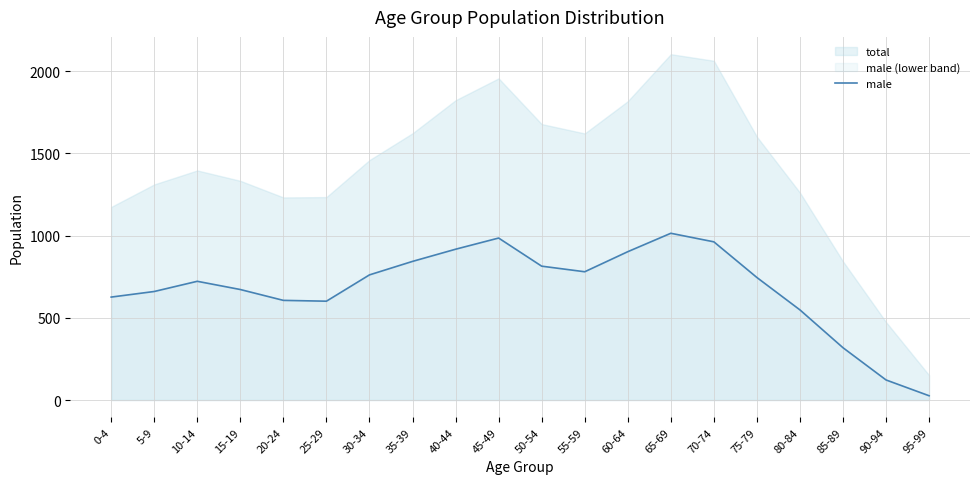

What position from the right is 75-79?

5